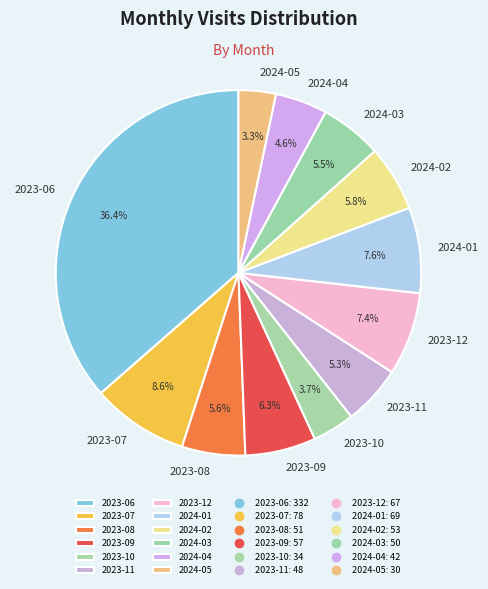

Which slice is the largest?

2023-06